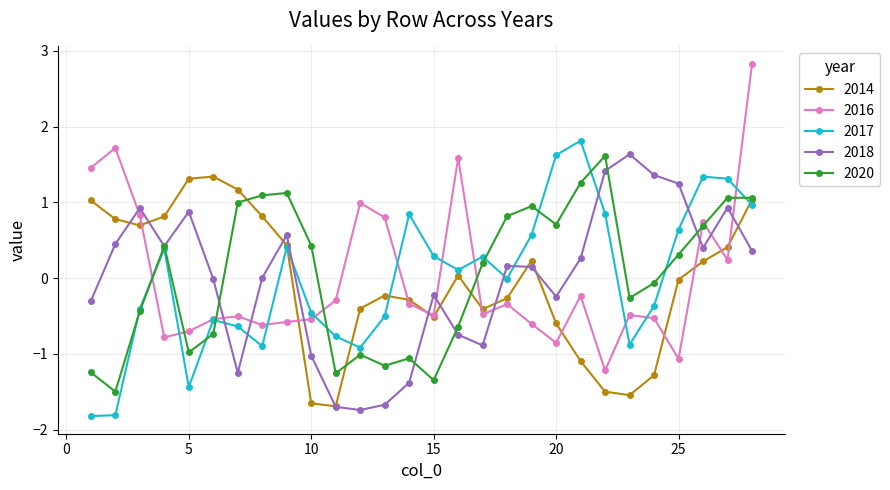

In 2020, how many points are lower than both neighbors (excluding endpoints)?

7